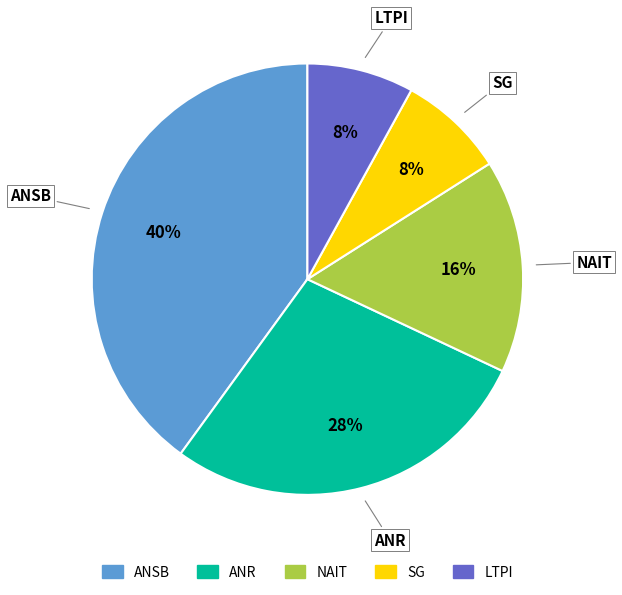

Is there a majority slice in this chart?

No